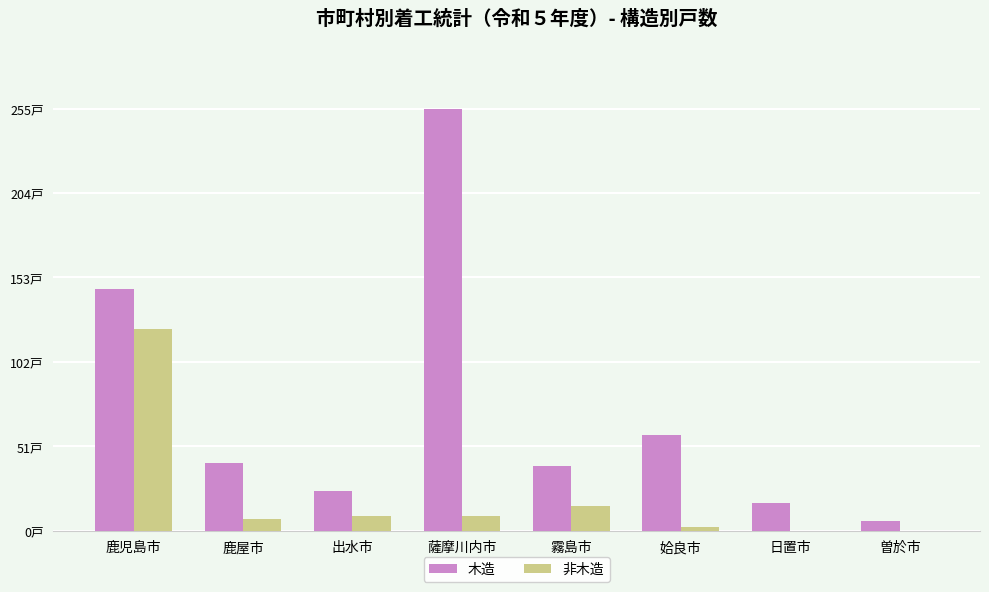

What are all the series names shown in the legend?

木造, 非木造